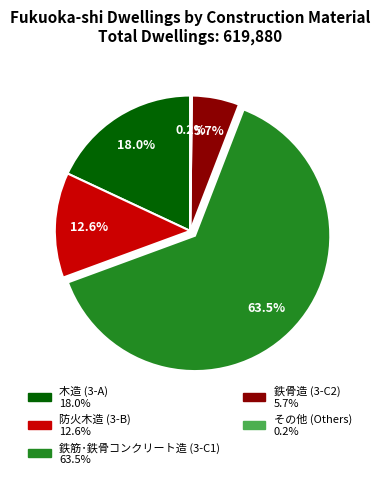

Between 鉄骨造 (3-C2) and 鉄筋･鉄骨コンクリート造 (3-C1), which is larger?

鉄筋･鉄骨コンクリート造 (3-C1)